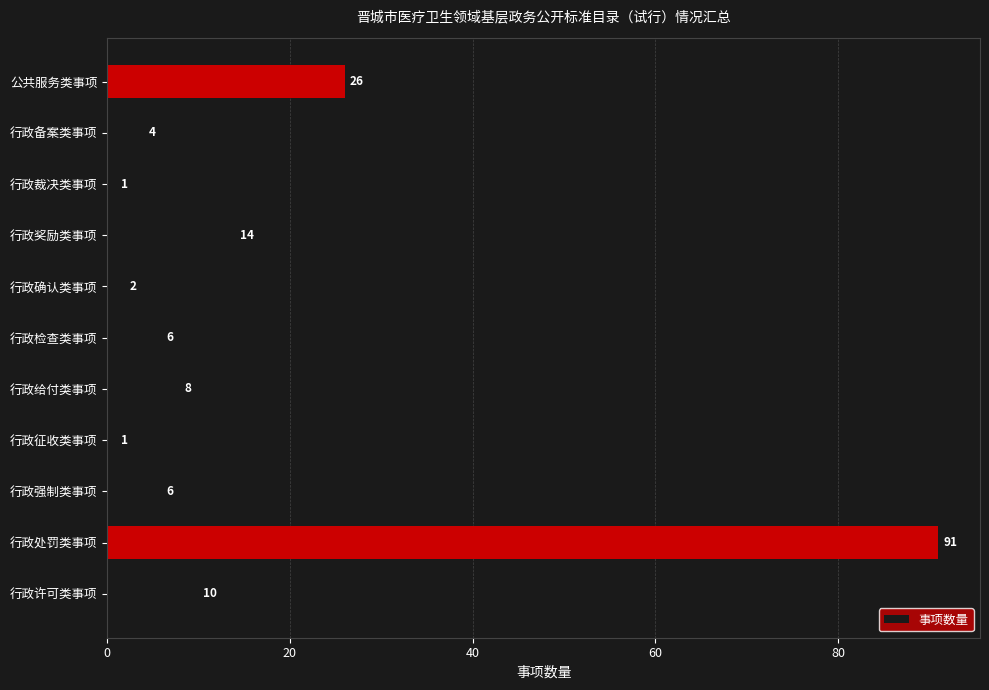

Approximately how many times larger is the value at 行政许可类事项 compared to 行政征收类事项?

10.0